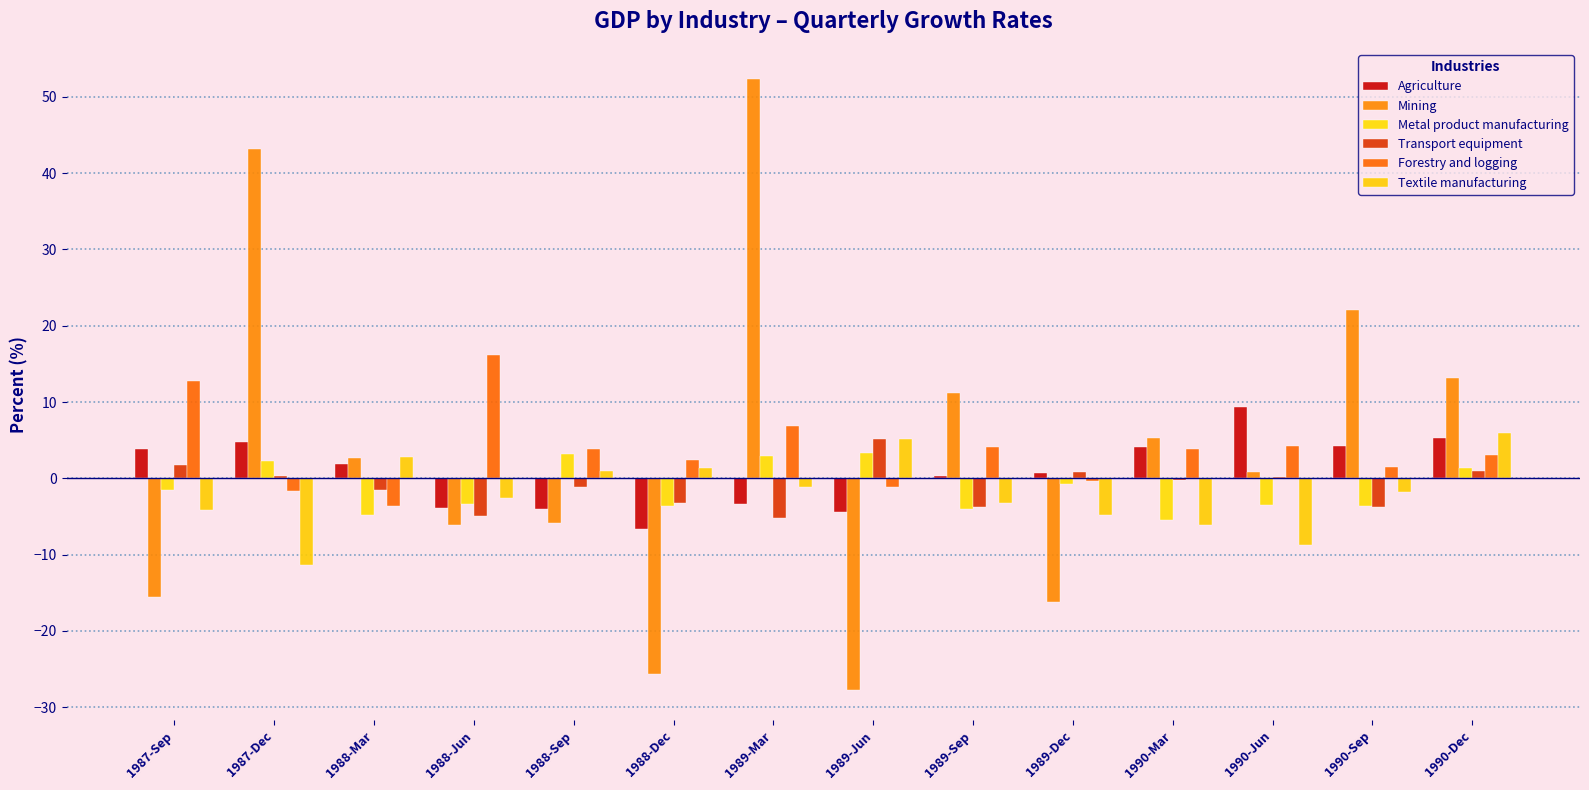

Count the number of data series in this chart.

6